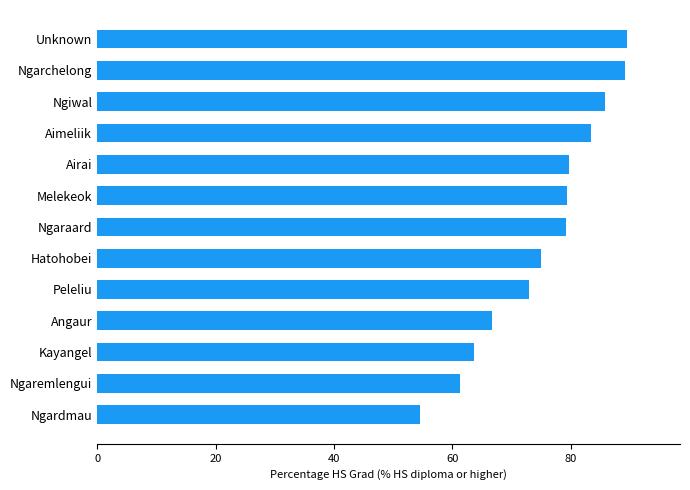

True or false: the data shows 132.7 at Ngiwal.

False